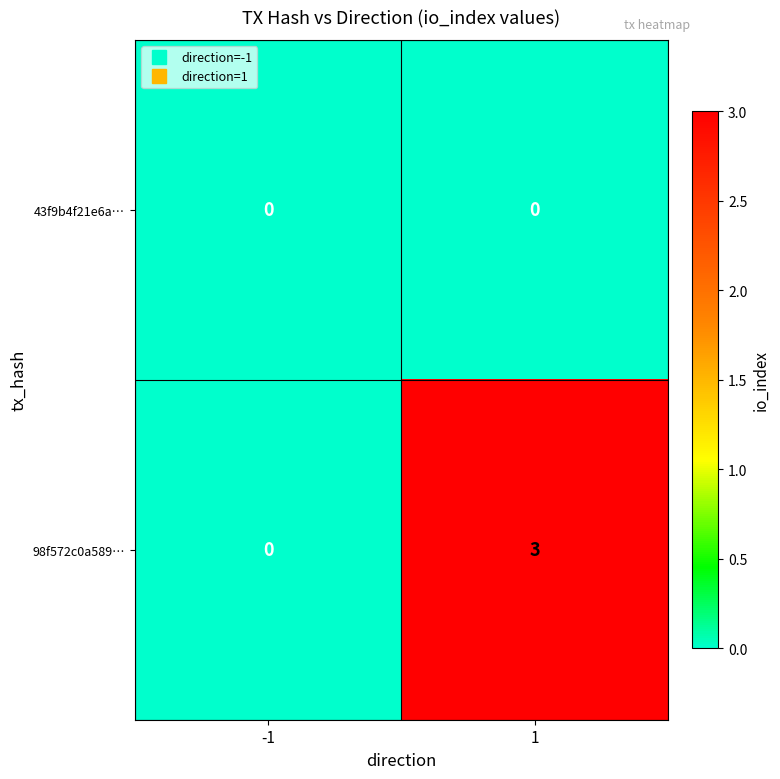

What is the maximum value shown in the chart?

3